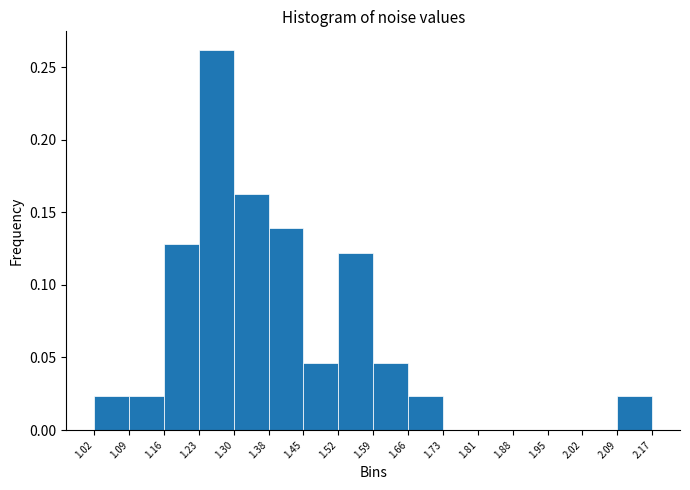

Over which range of the x-axis is the bar tallest?

1.23 to 1.30